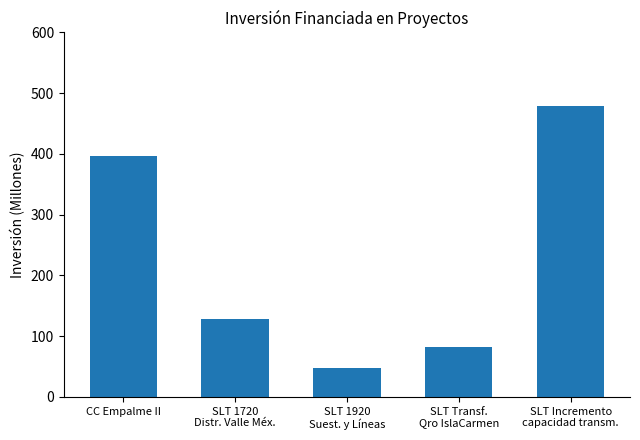

At which label does the data first exceed 128?

CC Empalme II